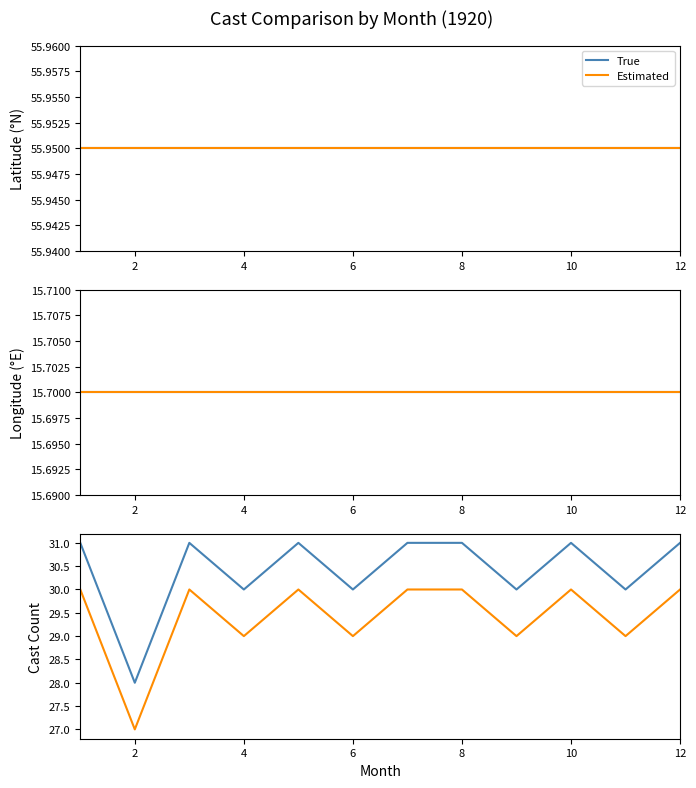

What is the smallest value displayed?

27